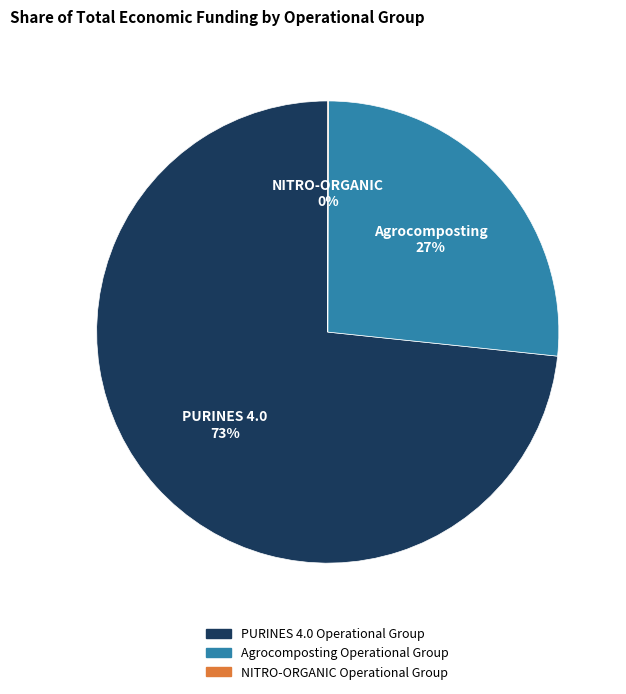

To the nearest percent, what is the difference between the largest and smallest slice percentages?

73%